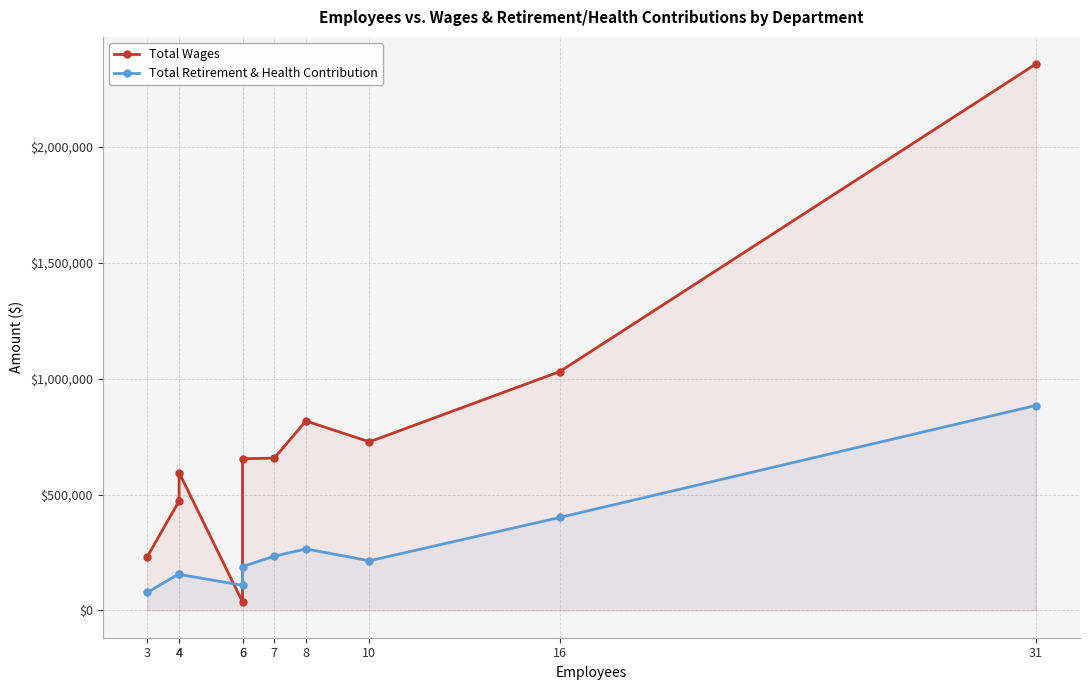

How many interior local peaks does the Total Retirement & Health Contribution series have?

2